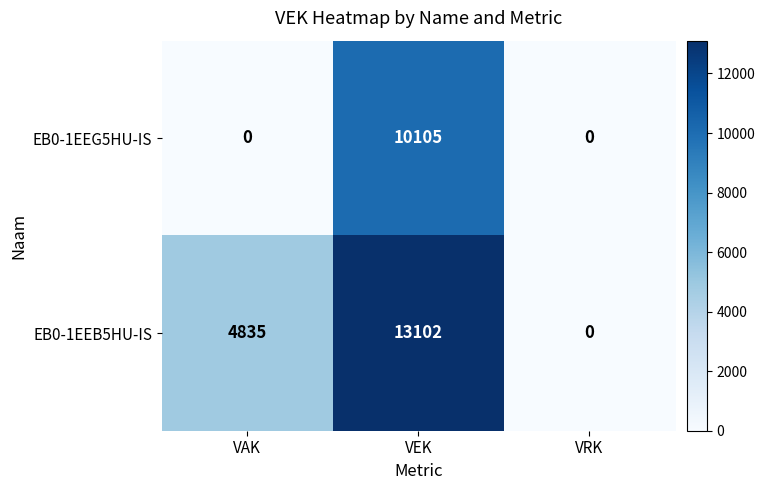

What is the sum of all EB0-1EEB5HU-IS values?

17937